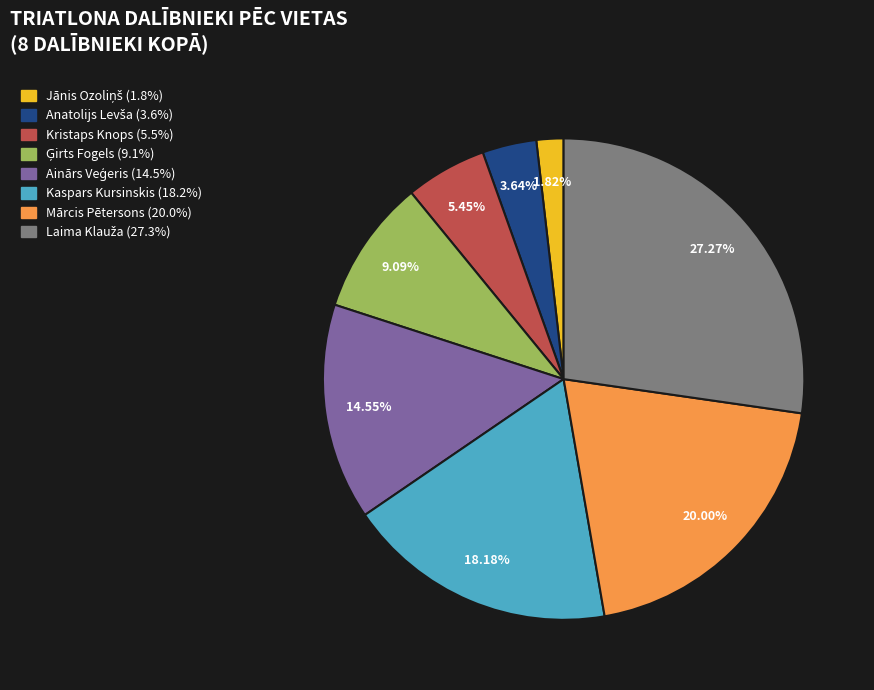

What is the ratio of the value at Mārcis Pētersons to the value at Kaspars Kursinskis?

1.1